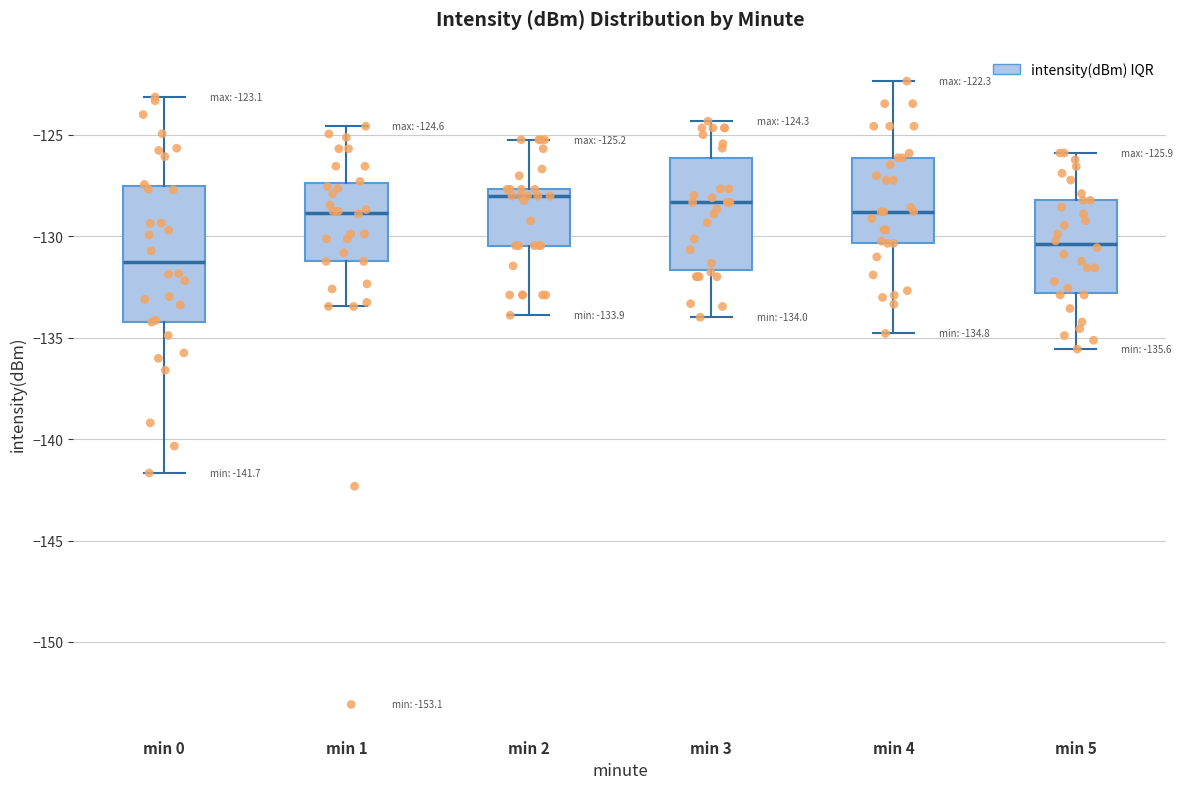

Which box is the tallest, from its lower edge to its upper edge?

min 0